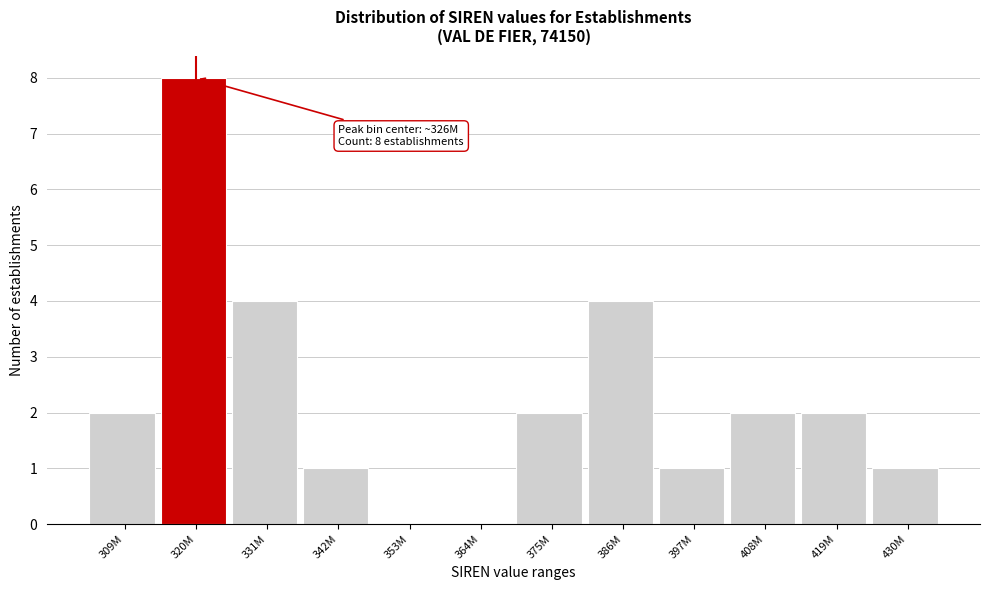

Reading left to right, transcribe all the data shown in this chart.

309M=2	320M=8	331M=4	342M=1	353M=0	364M=0	375M=2	386M=4	397M=1	408M=2	419M=2	430M=1